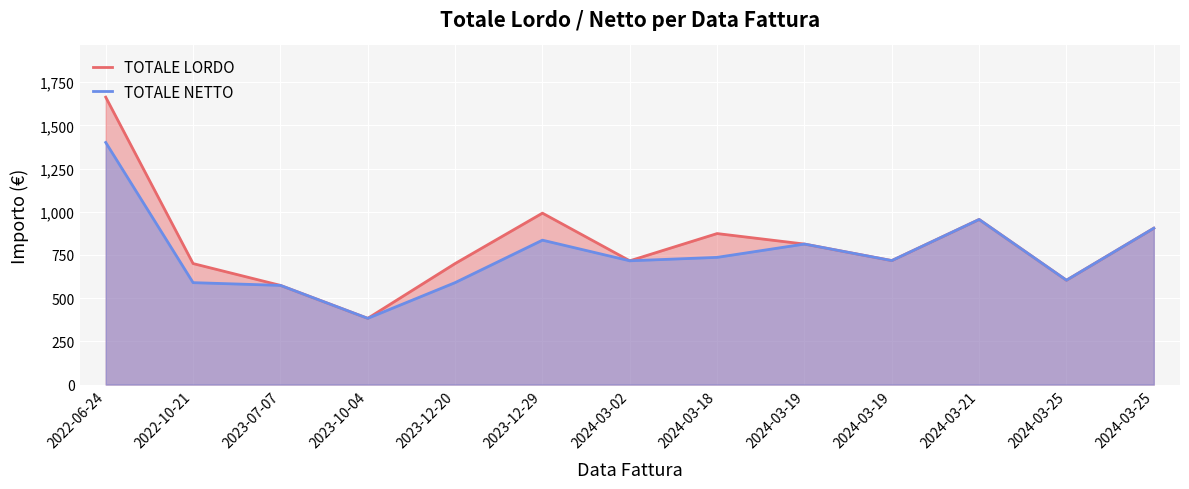

Reading left to right, what are all the values shown in this chart?

TOTALE LORDO: 1663.4	700.4	574.1	383.3	700.4	992.2	716.4	874.0	813.3	717.6	955.6	604.0	905.0
TOTALE NETTO: 1401.2	590.0	574.1	383.3	590.0	835.8	716.4	736.2	813.3	717.6	955.6	604.0	905.0